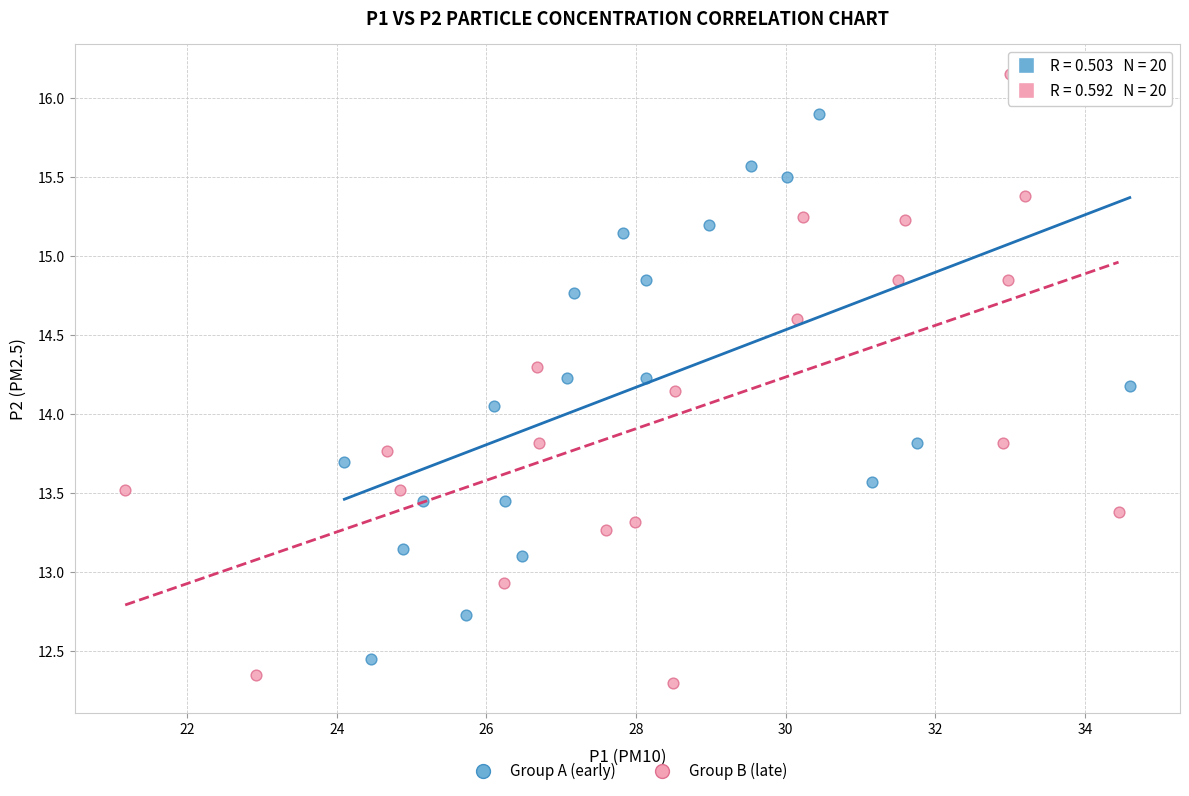

Which series reaches the maximum Y coordinate?

Group B (late)